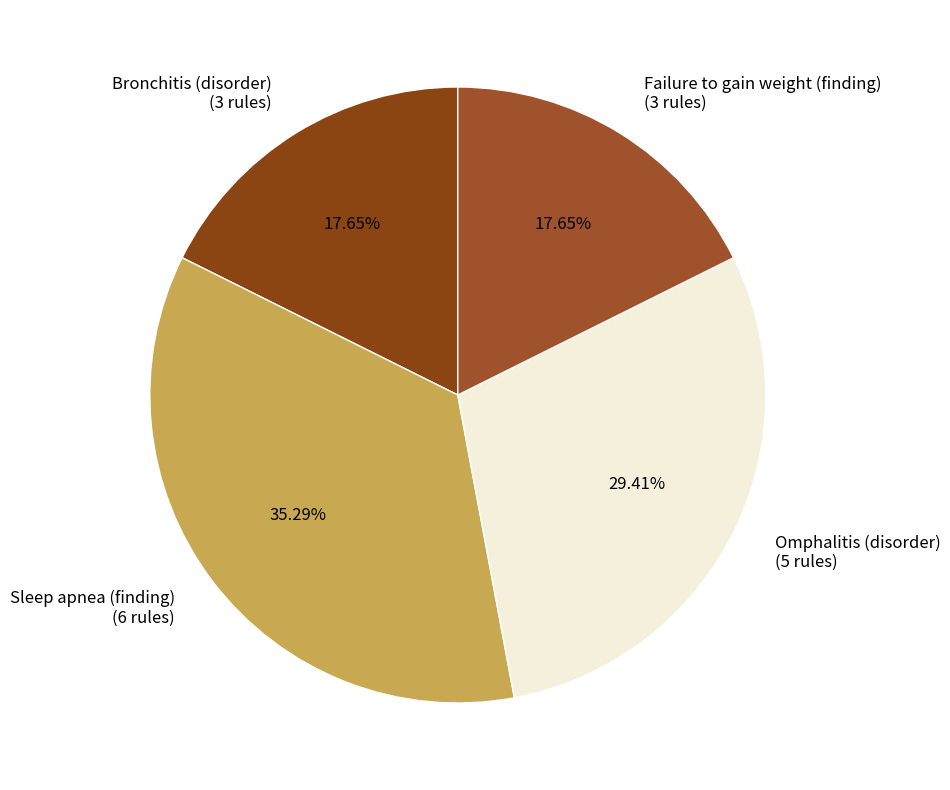

What percentage is the Failure to gain weight (finding) slice, to the nearest percent?

18%